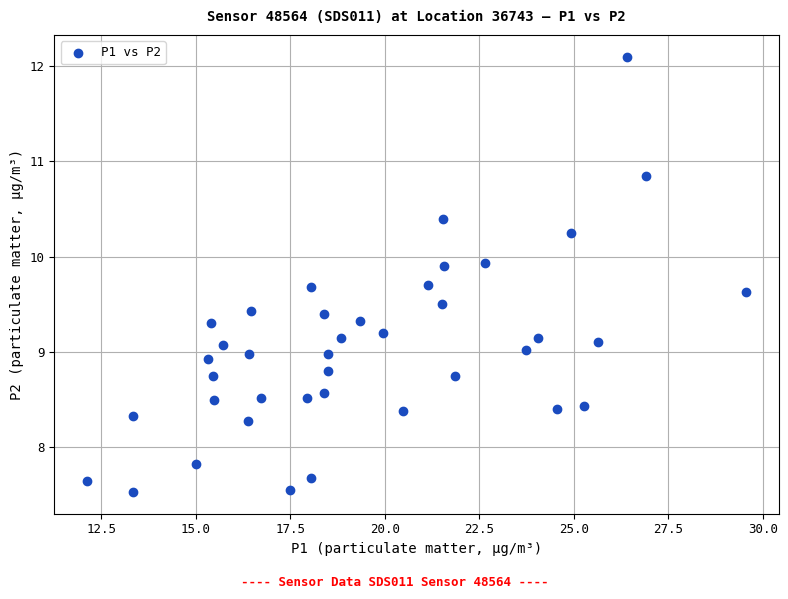

What is the range of Y values (max minus min)?

4.6